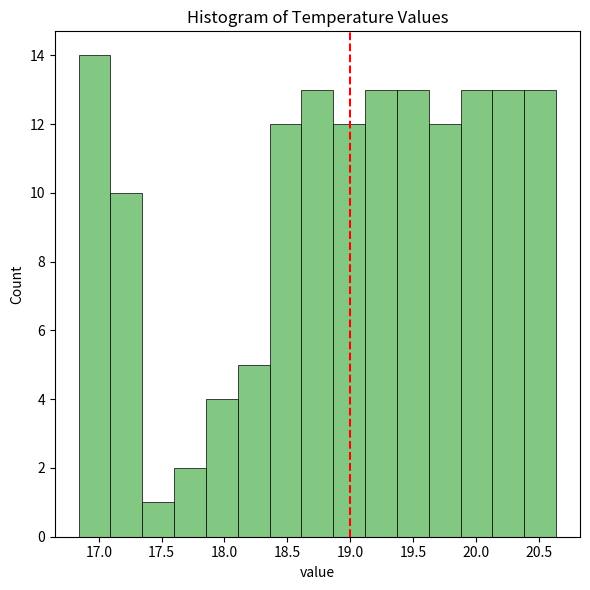

Reading left to right, transcribe this chart: for each bar, give the range it covers on the x-axis and its height. Neither the bar edges nor the heights are printed on the chart, so give them approximately, as read against the axes.

16.85 to 17.10: 14
17.10 to 17.35: 10
17.35 to 17.60: 1
17.60 to 17.85: 2
17.85 to 18.10: 4
18.10 to 18.35: 5
18.35 to 18.60: 12
18.60 to 18.85: 13
18.85 to 19.10: 12
19.10 to 19.35: 13
19.35 to 19.65: 13
19.65 to 19.90: 12
19.90 to 20.15: 13
20.15 to 20.40: 13
20.40 to 20.65: 13